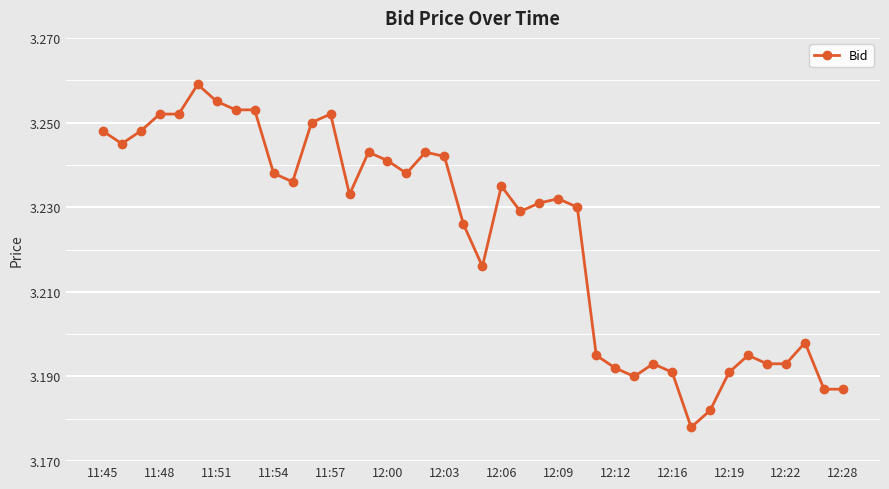

What is the sum of all values?

128.9